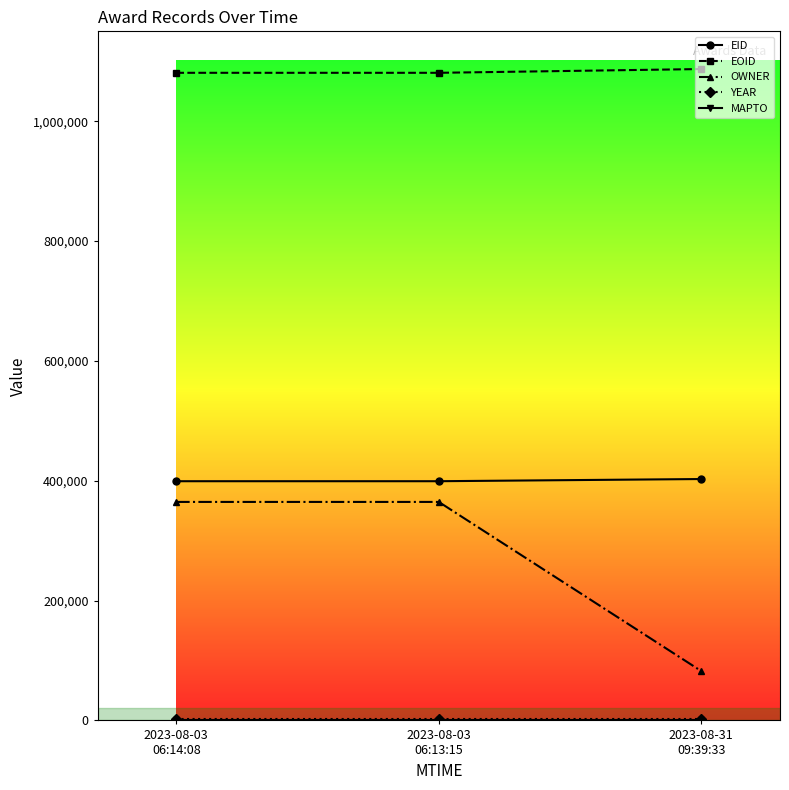

Which series has the largest range (max minus min)?

OWNER